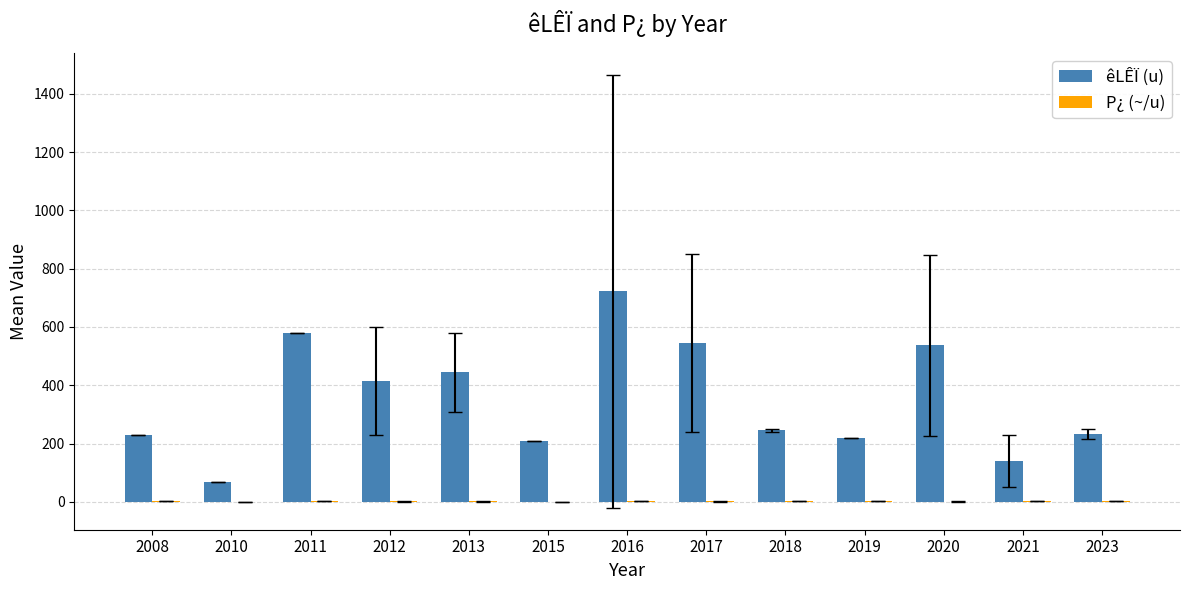

What is the maximum value shown in the chart?

722.5